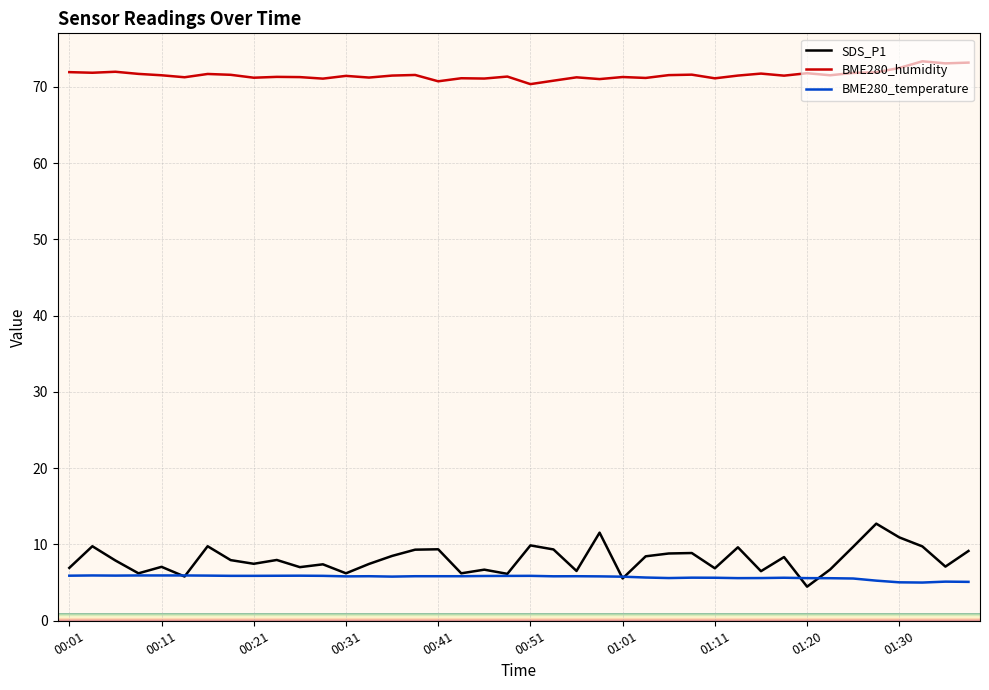

What is the minimum value for SDS_P1?

4.5